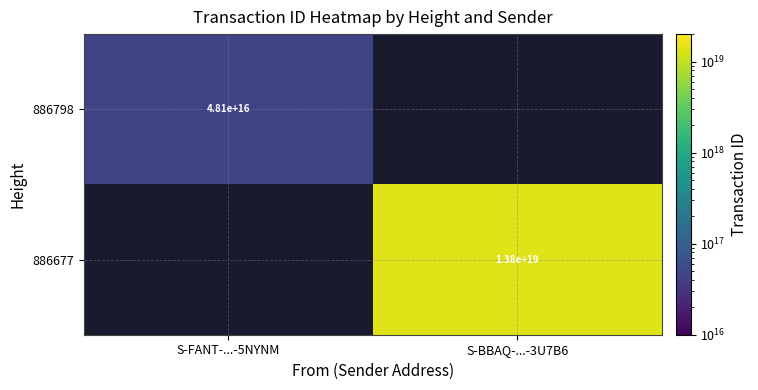

The value of 886677 at S-BBAQ-...-3U7B6 is 7806568480579721216. True or false?

False